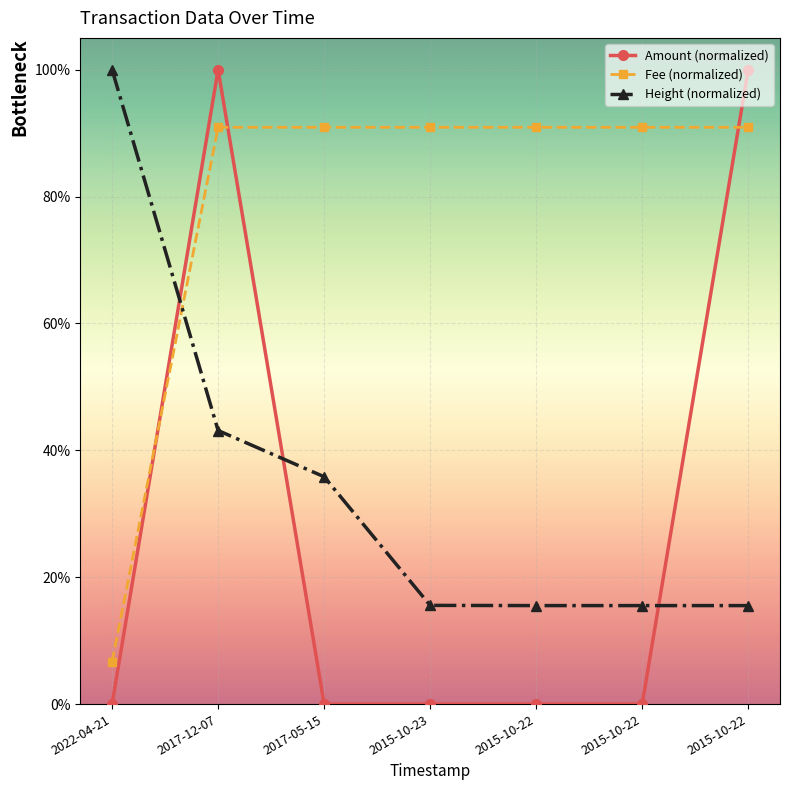

At which category is the sum across all series the highest?

2017-12-07